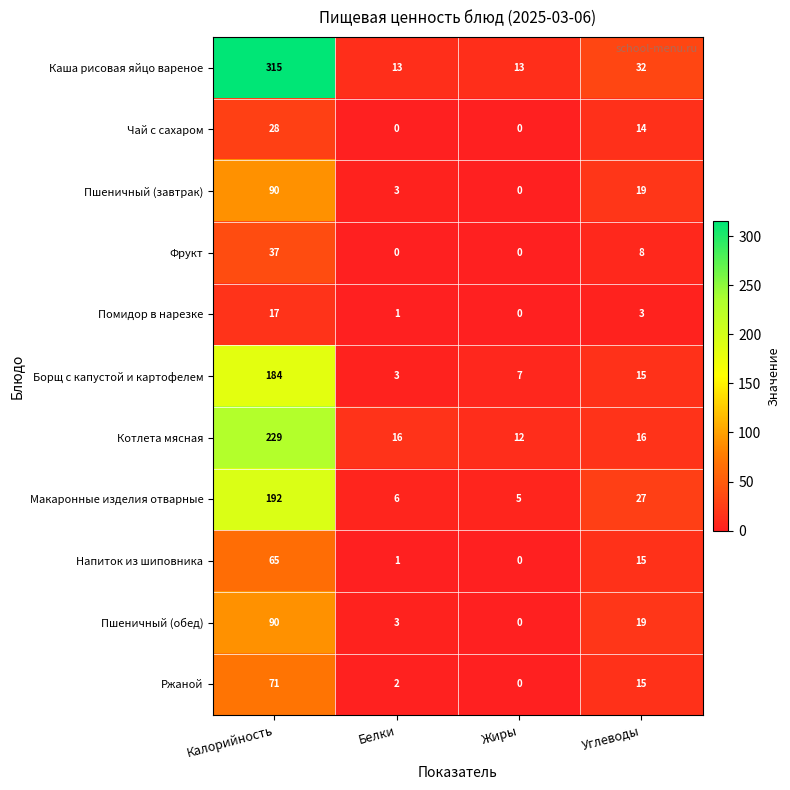

How many data points does each series have?

4